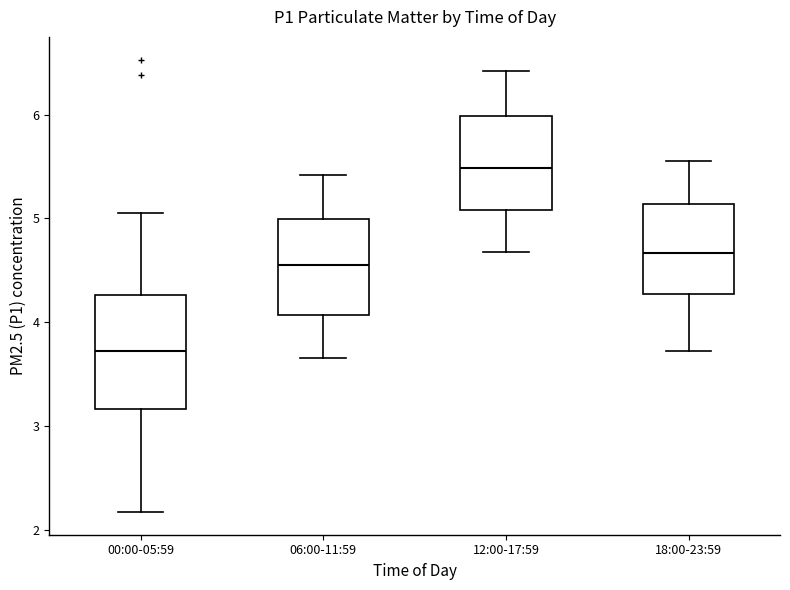

Comparing the boxes themselves (not the whiskers), which one is the tallest?

00:00-05:59